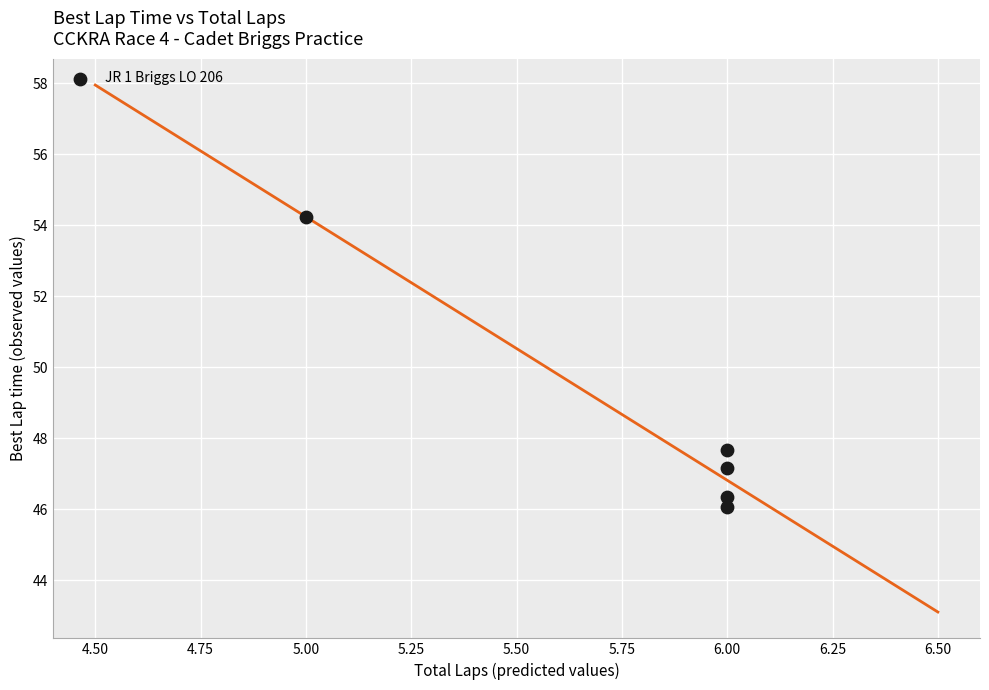

What Y value in the scatter plot is closest to 50?

47.7